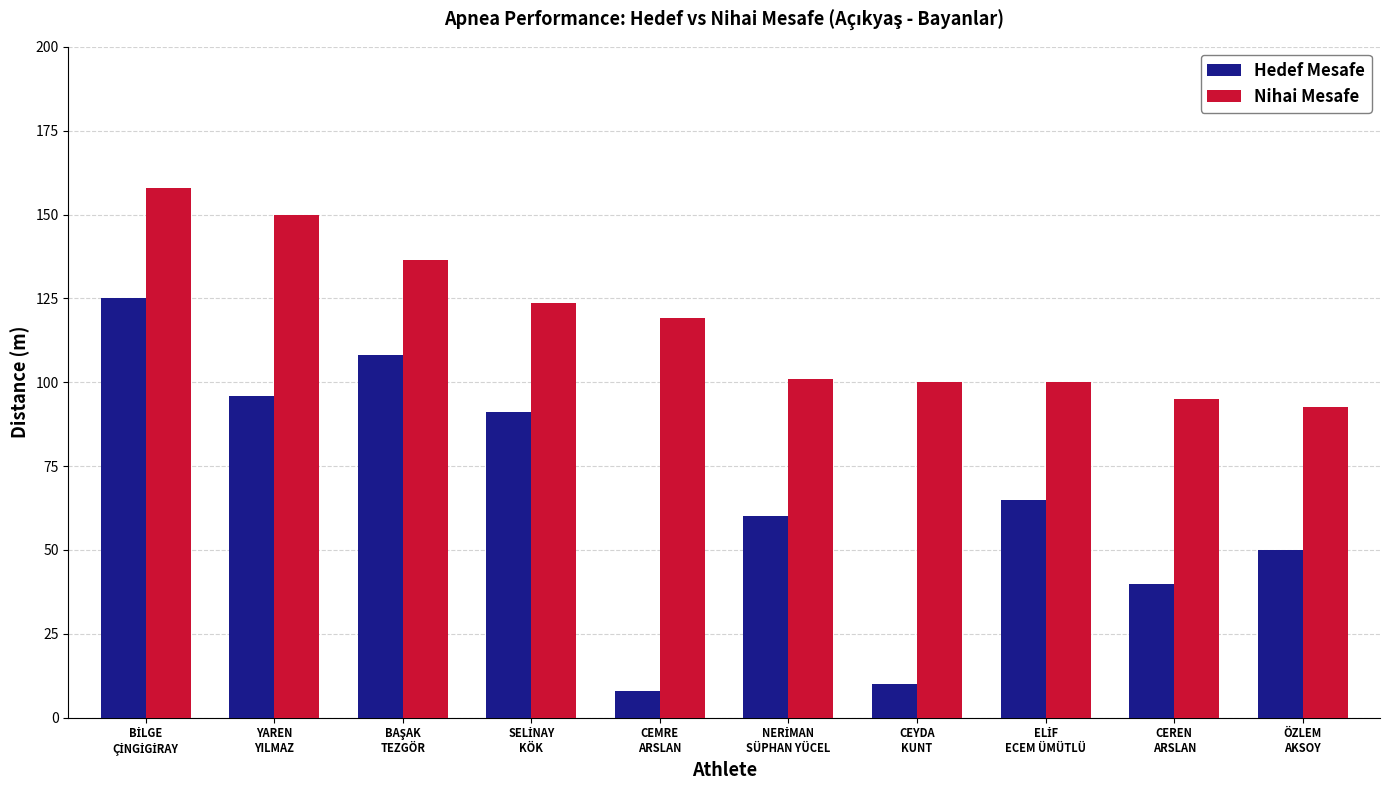

How many data points in Hedef Mesafe are less than 65?

5